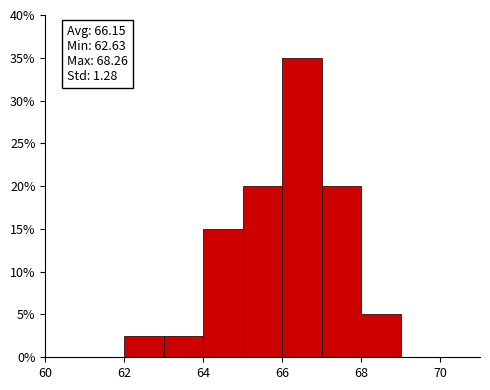

Which range on the x-axis has the tallest bar?

66 to 67